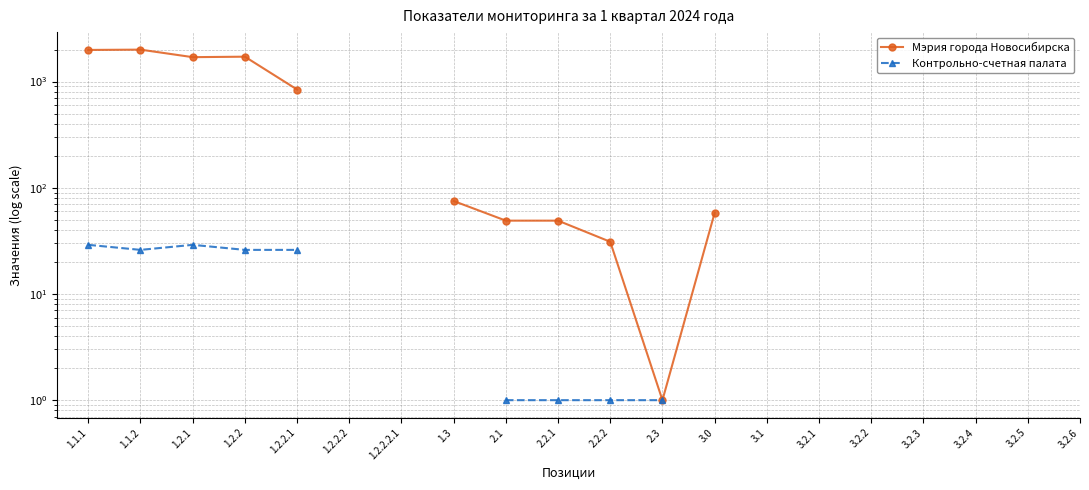

Where is the first local minimum for Контрольно-счетная палата?

1.1.2